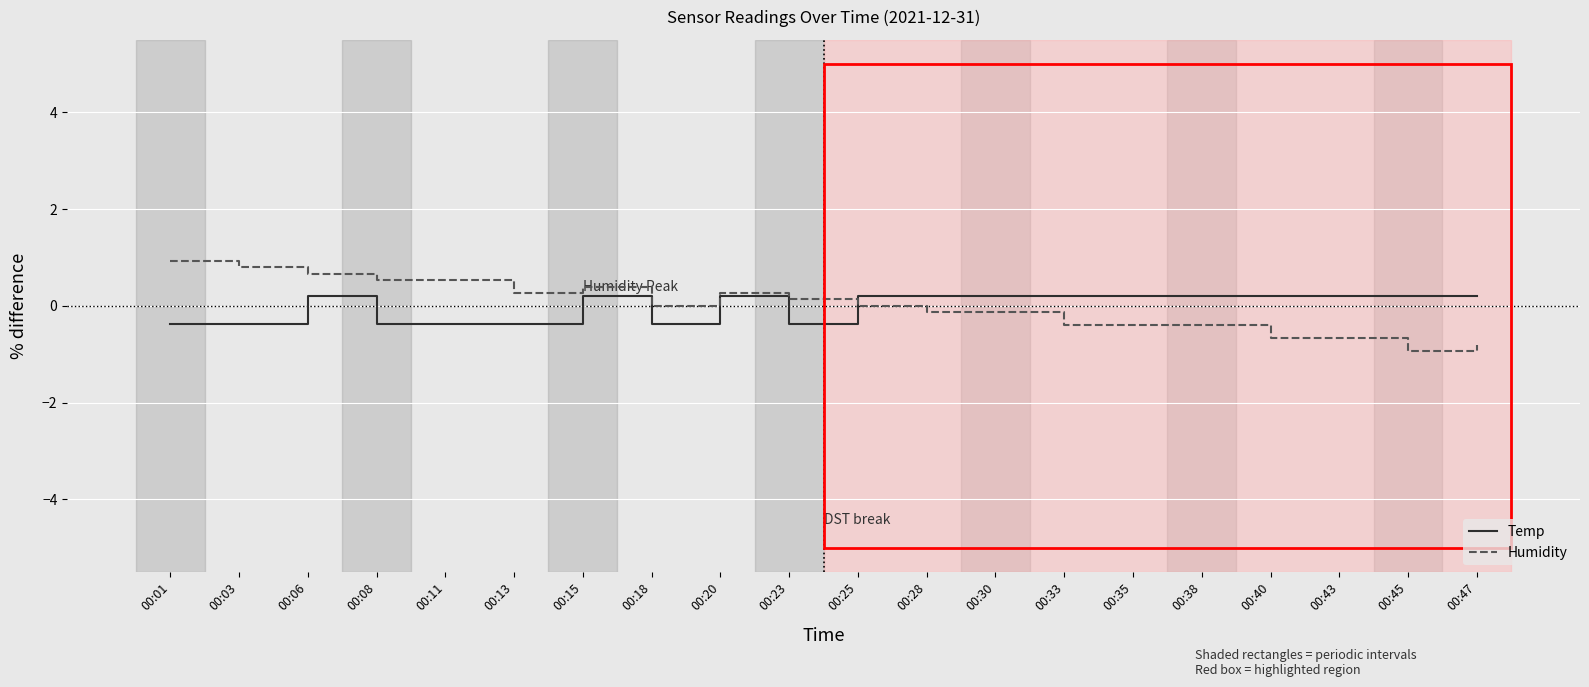

What is the difference between the maximum and minimum values in the Temp series?

0.6